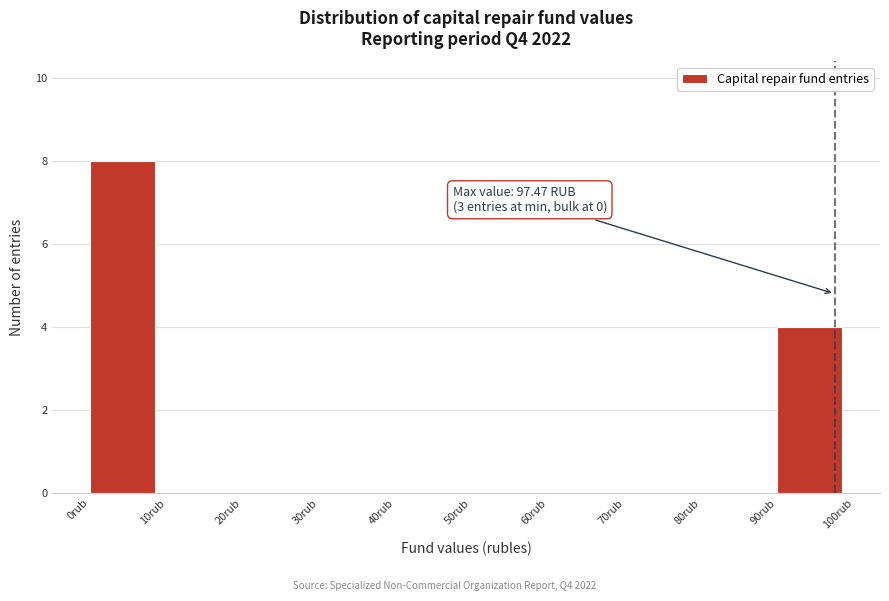

Which range on the x-axis has the tallest bar?

0 to 10